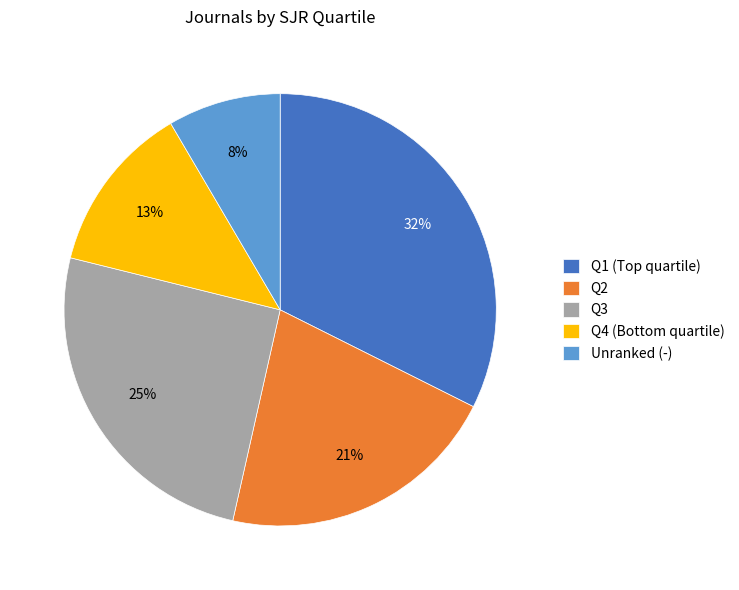

Rank the categories by value from lowest to highest.

Unranked (-), Q4 (Bottom quartile), Q2, Q3, Q1 (Top quartile)